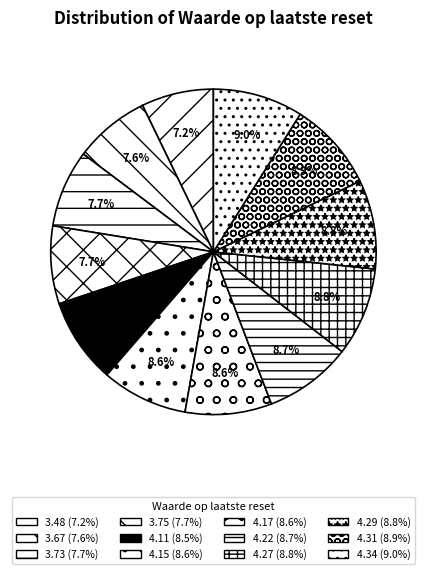

Does 4.11 represent more than half of the total?

No